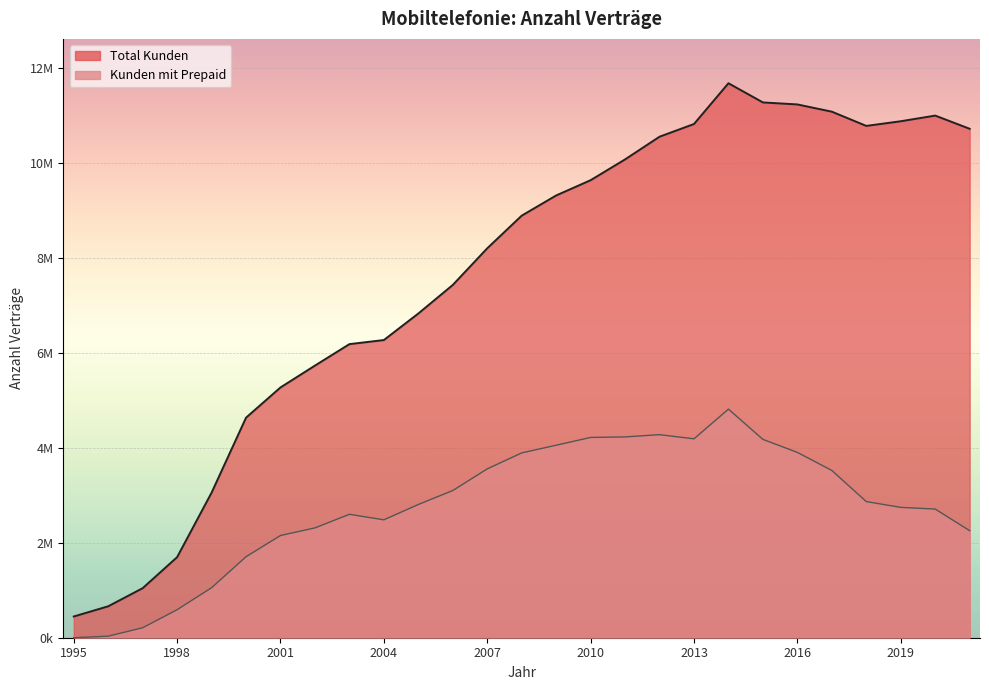

Is it true that Kunden mit Prepaid equals 4232784 at 2011?

True